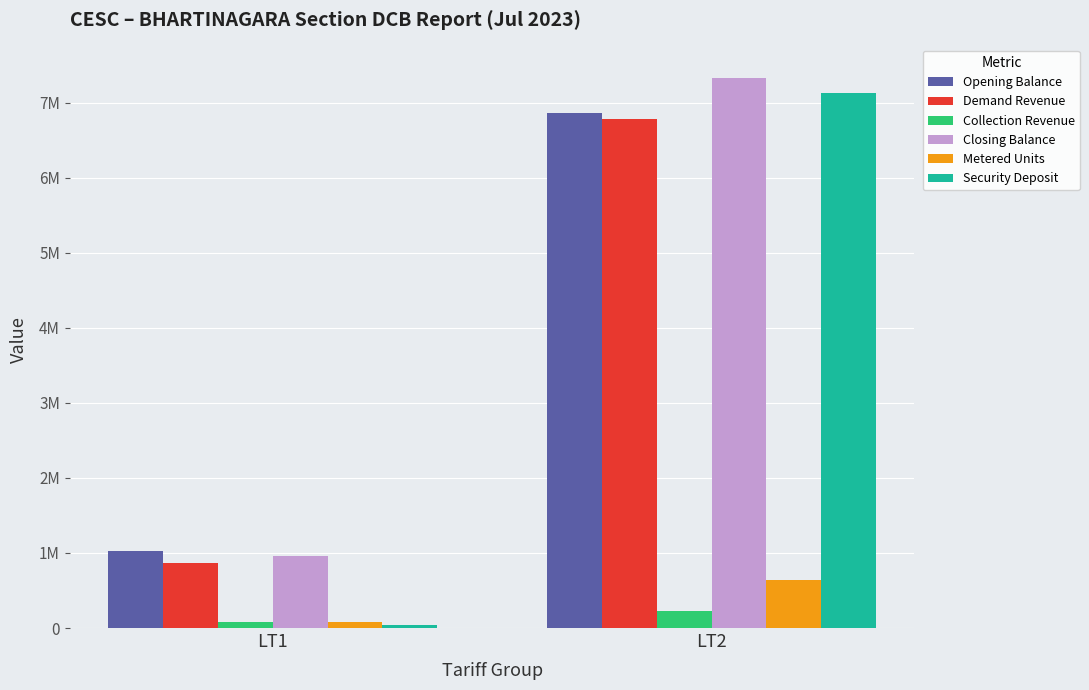

The Collection Revenue series shows 223619.1 at LT2. True or false?

True